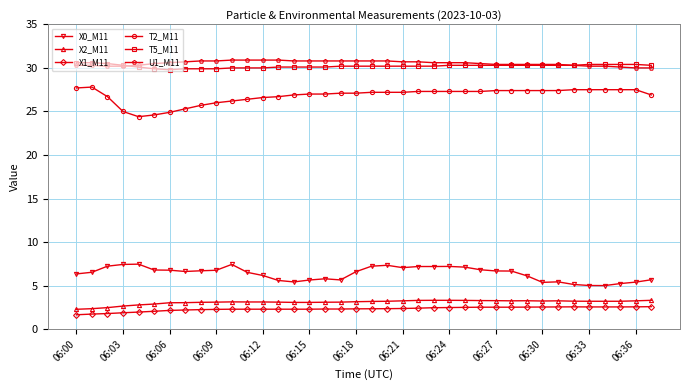

What is the highest value of the X0_M11 series?

7.5